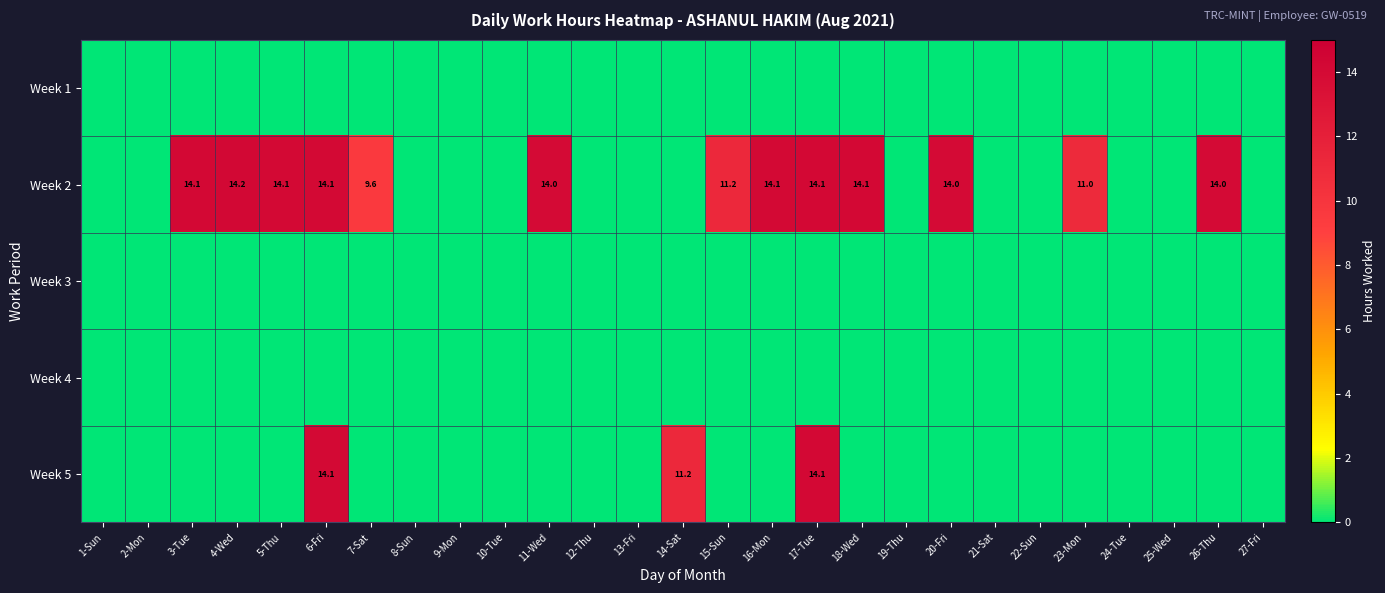

The value of Week 2 at 23-Mon is 17.3. True or false?

False